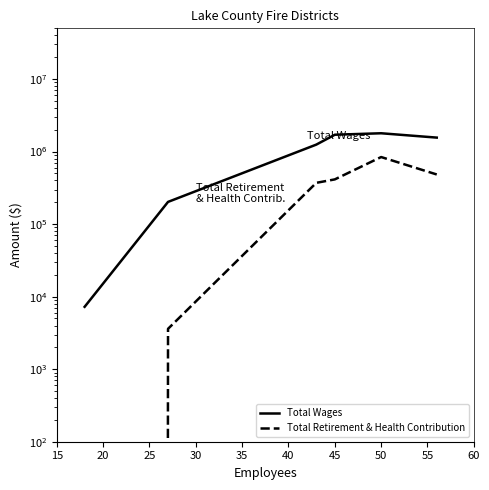

True or false: Total Retirement & Health Contribution and Total Wages intersect in this chart.

False